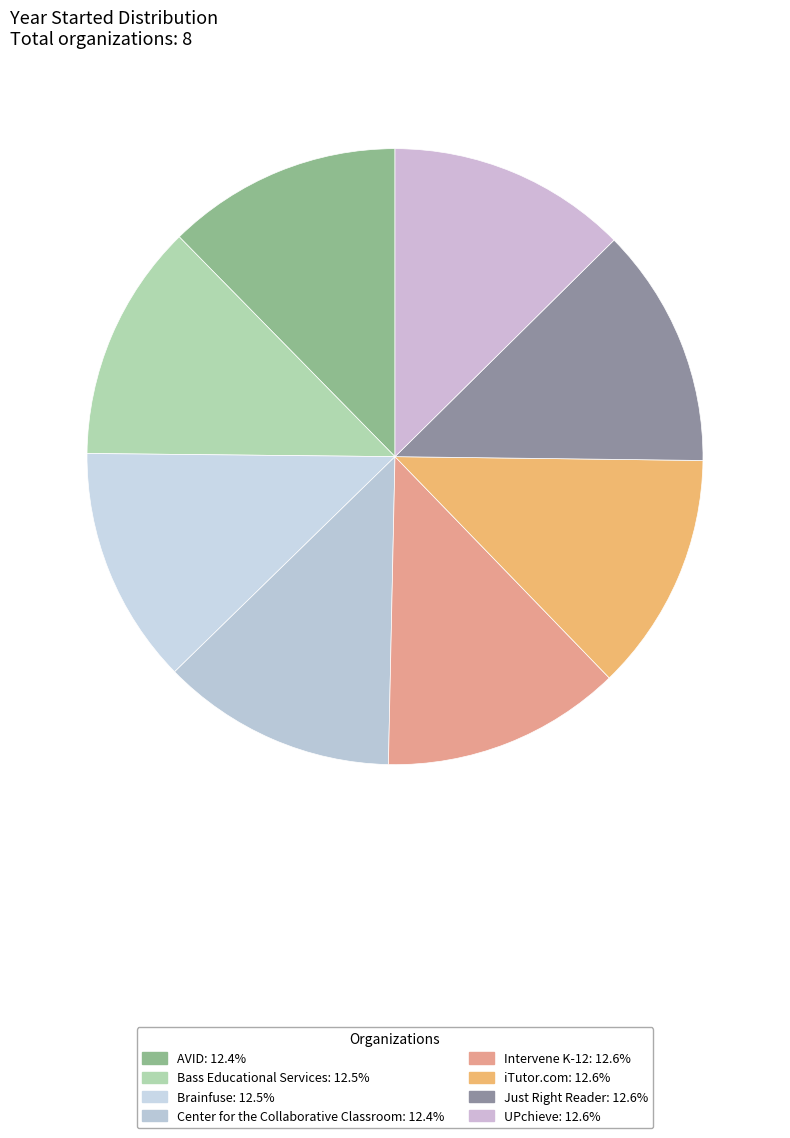

What is the total percentage of iTutor.com and Bass Educational Services?

25.0%